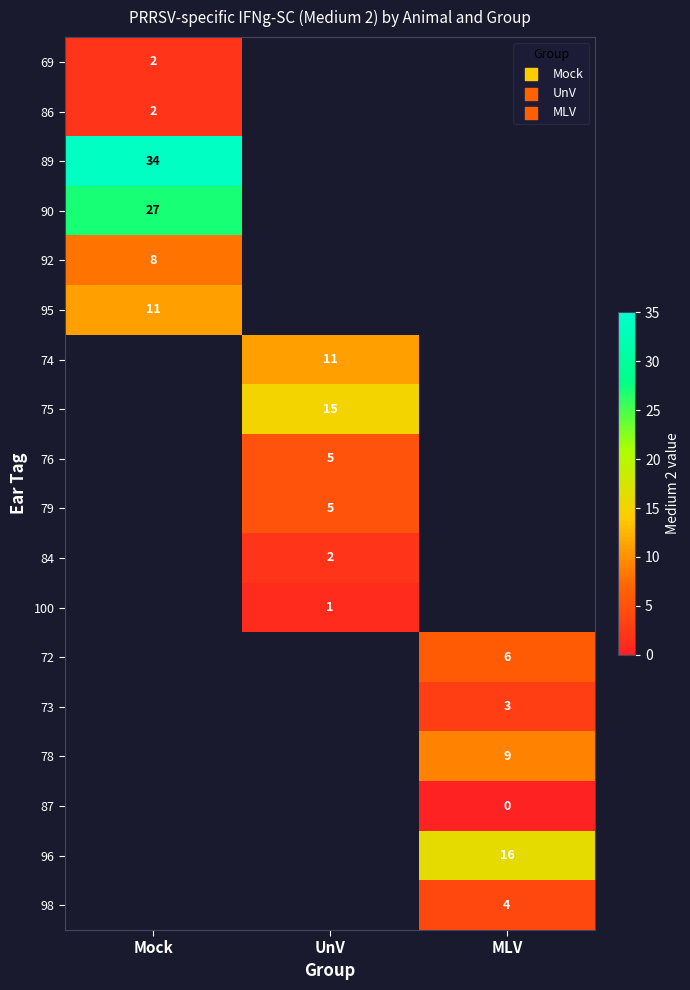

The 78 series shows 9 at MLV. True or false?

True